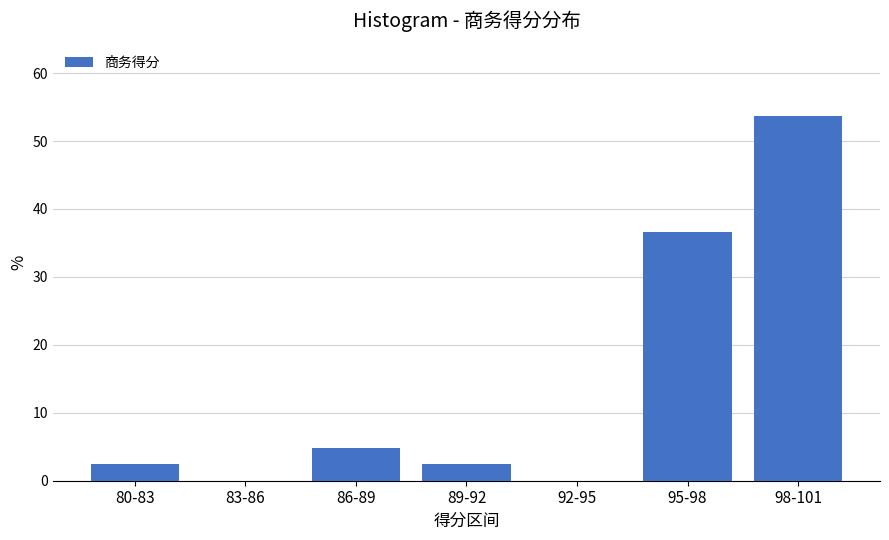

Reading left to right, what are all the values shown in this chart?

80-83=2.4	83-86=0.0	86-89=4.9	89-92=2.4	92-95=0.0	95-98=36.6	98-101=53.7